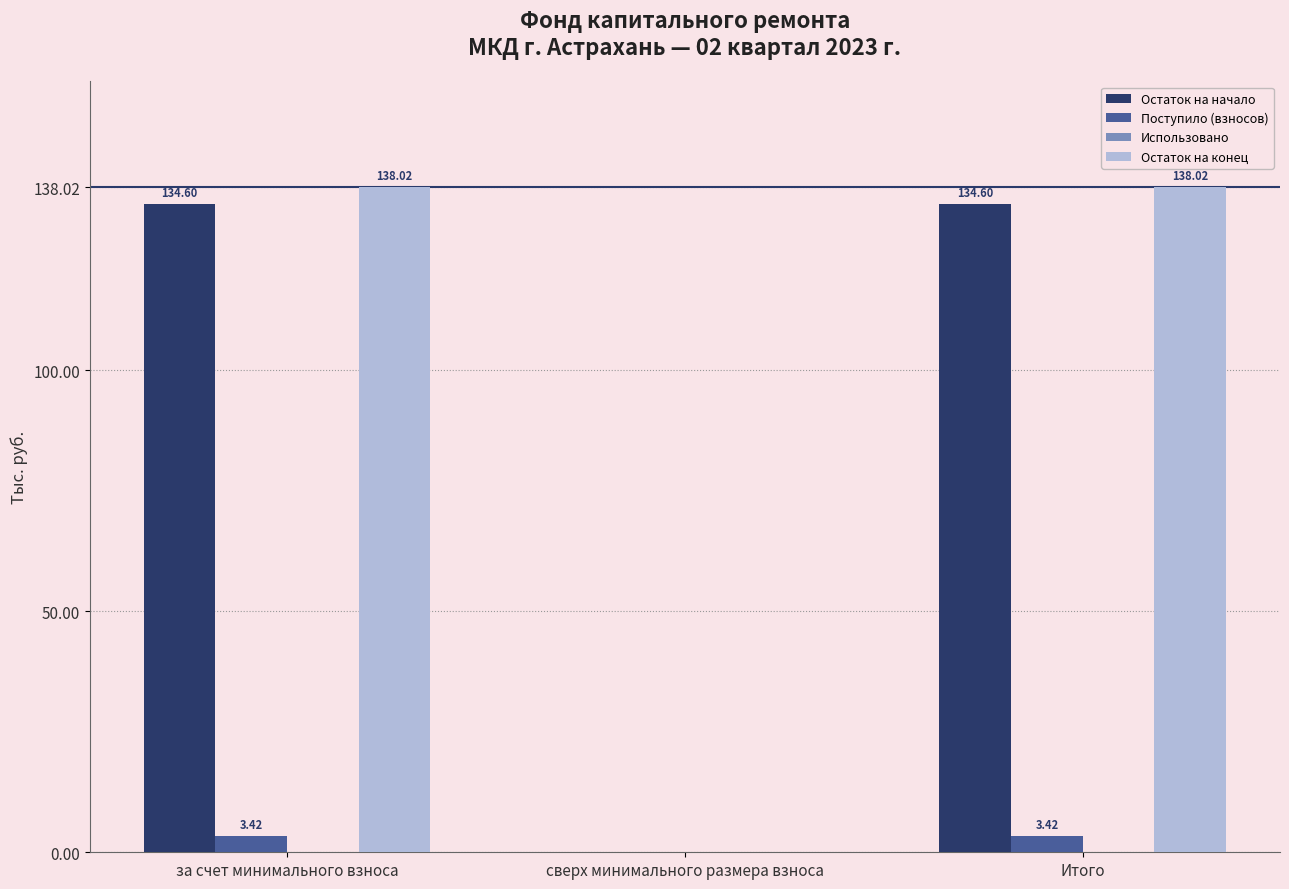

Is the value of Остаток на конец at сверх минимального размера взноса greater than the value of Остаток на начало at Итого?

No